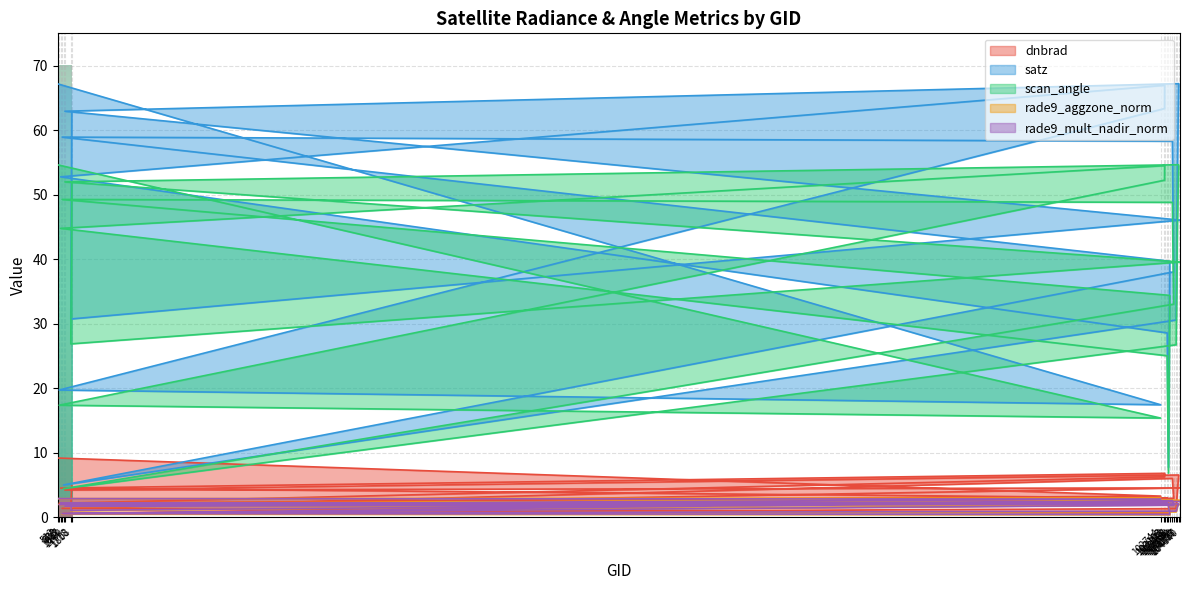

True or false: satz has a value of 23.7 at 103830.

False